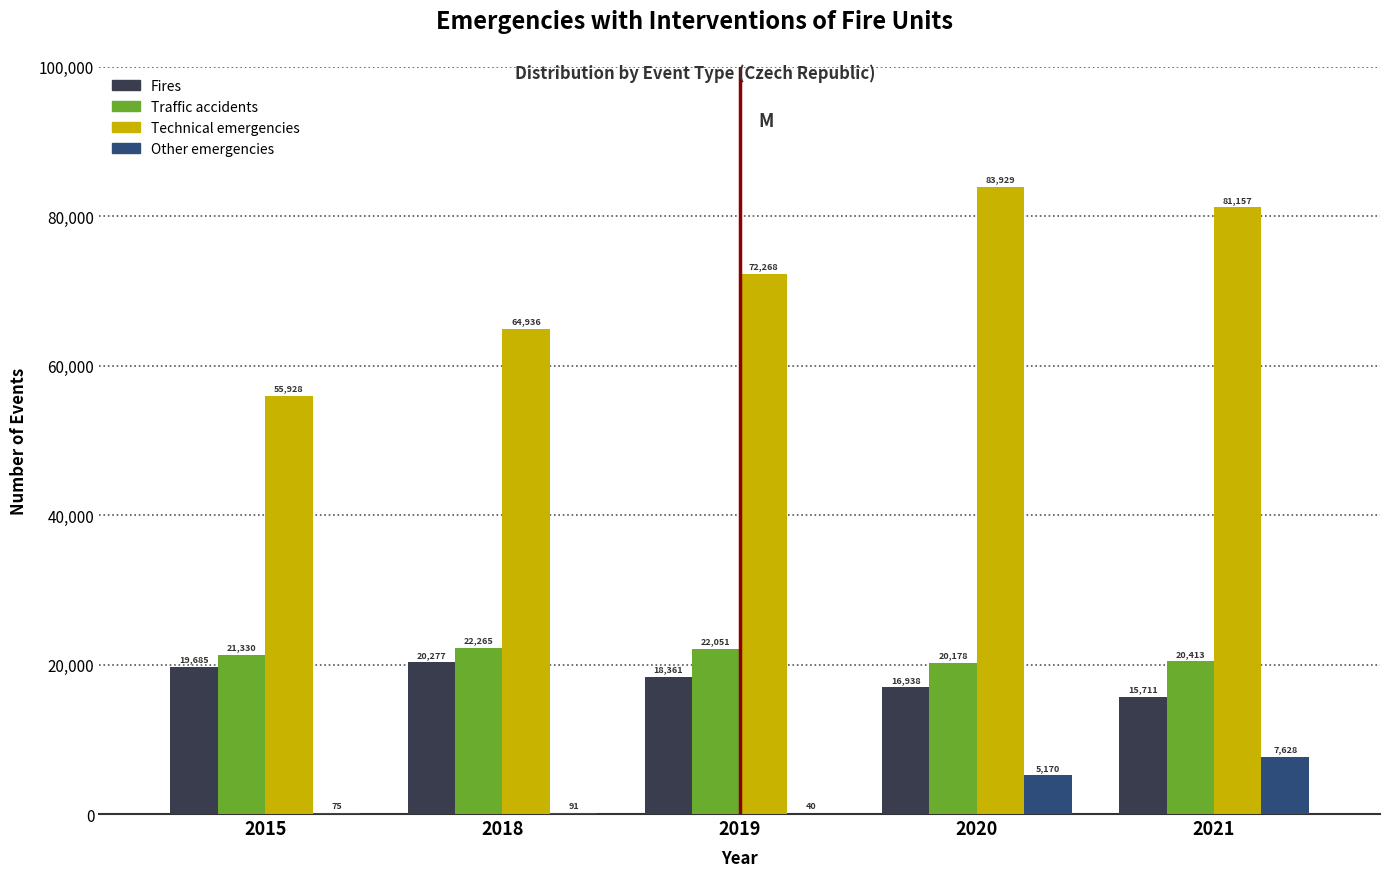

Reading left to right, transcribe all the data shown in this chart.

Fires: 2015=19685	2018=20277	2019=18361	2020=16938	2021=15711
Traffic accidents: 2015=21330	2018=22265	2019=22051	2020=20178	2021=20413
Technical emergencies: 2015=55928	2018=64936	2019=72268	2020=83929	2021=81157
Other emergencies: 2015=75	2018=91	2019=40	2020=5170	2021=7628